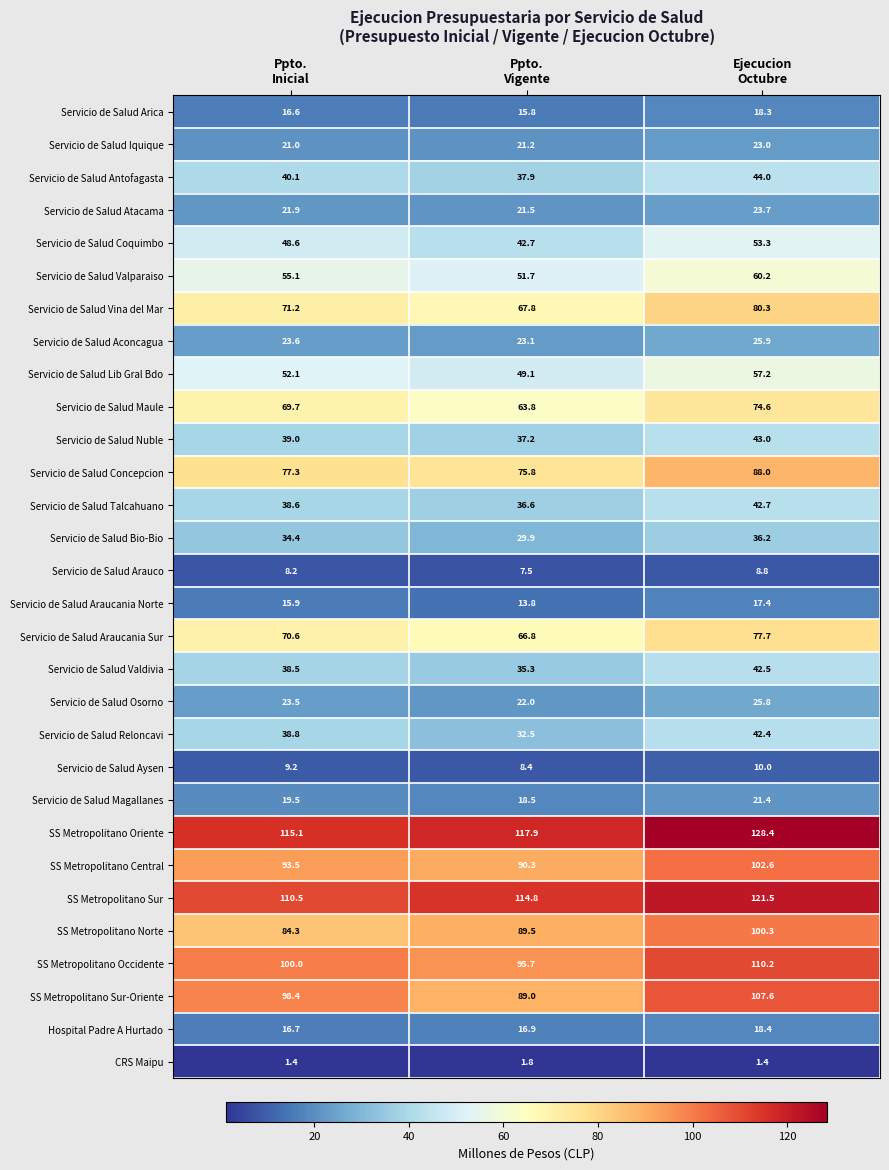

Which series has the largest range (max minus min)?

SS Metropolitano Sur-Oriente